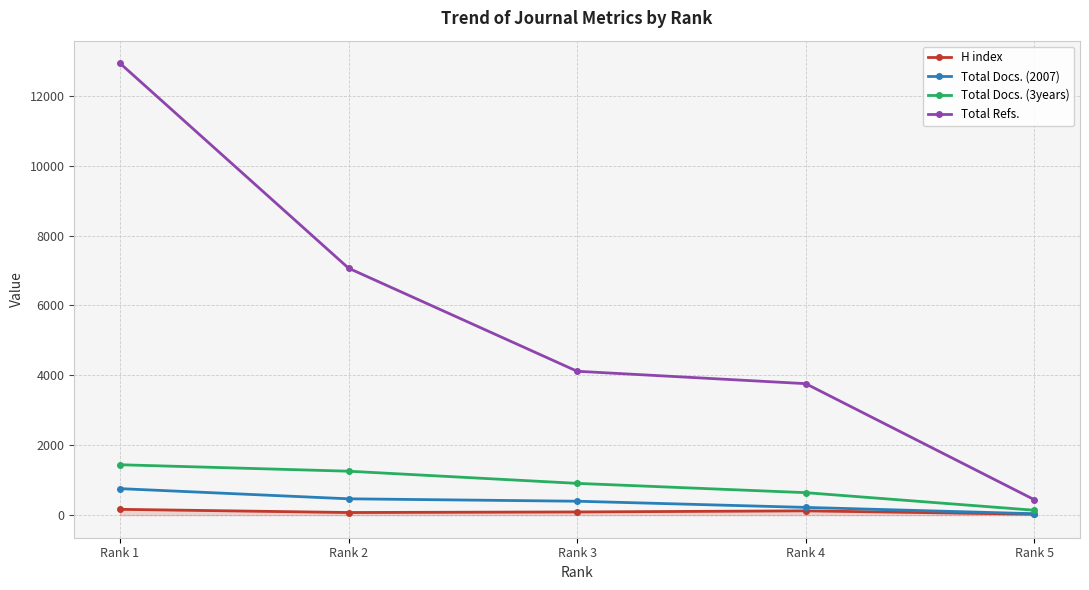

What is the difference between the Total Docs. (2007) values at Rank 4 and Rank 1?

537